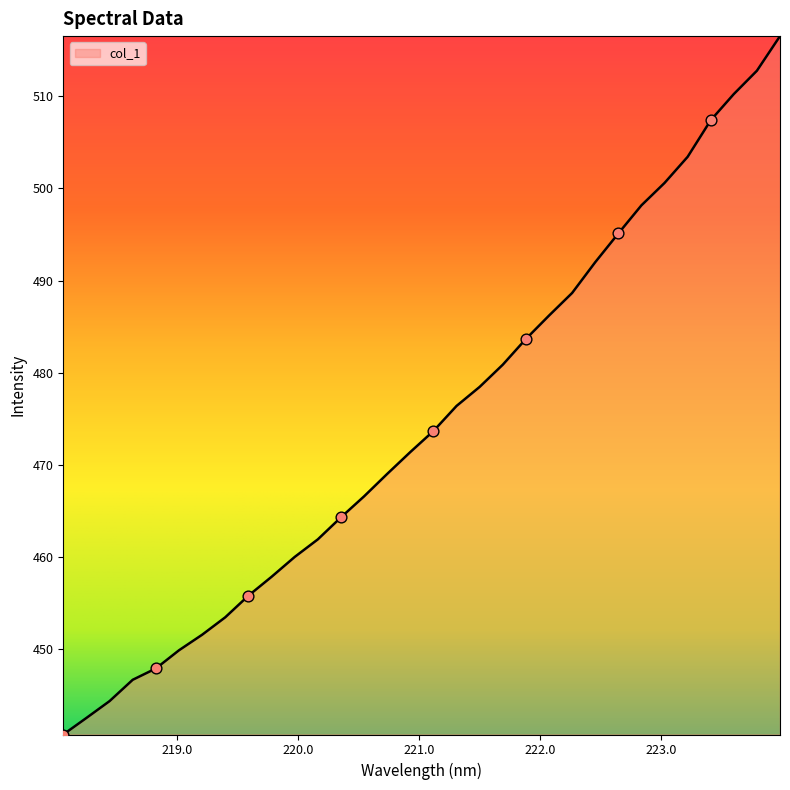

What is the greatest value displayed?

516.5